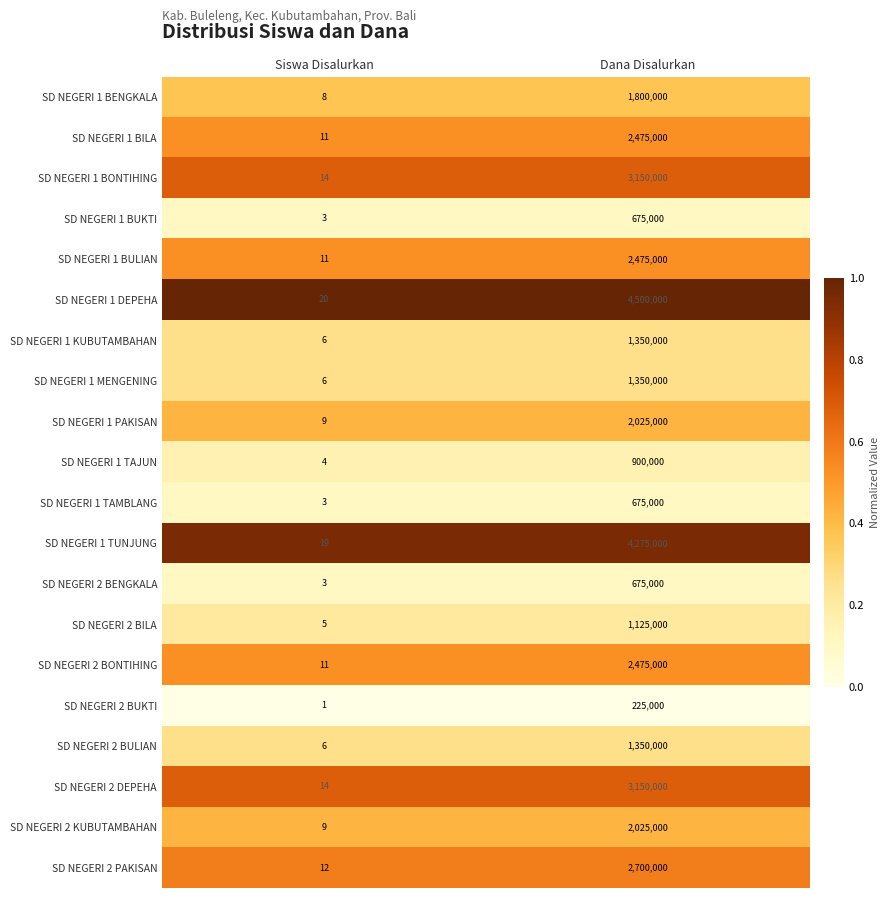

List the labels in order of SD NEGERI 1 TUNJUNG value, smallest first.

Siswa Disalurkan, Dana Disalurkan